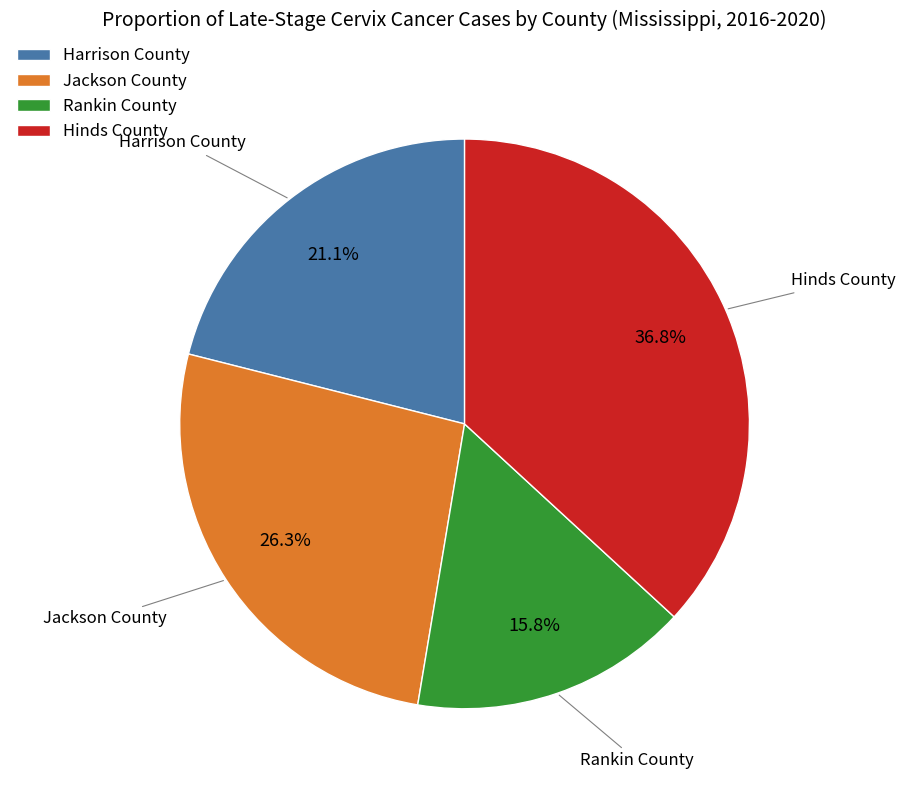

True or false: Hinds County accounts for 37% of the total.

True